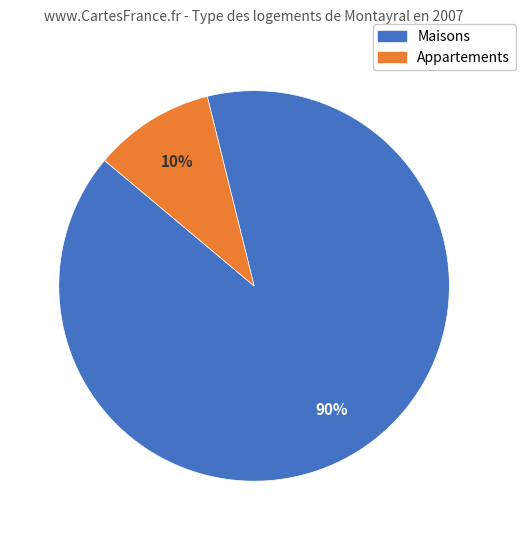

To the nearest percent, what is the difference between the largest and smallest slice percentages?

80%